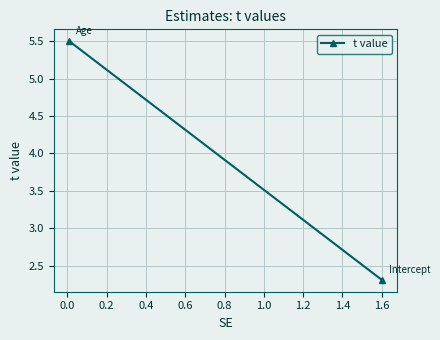

How many values are below 5?

1